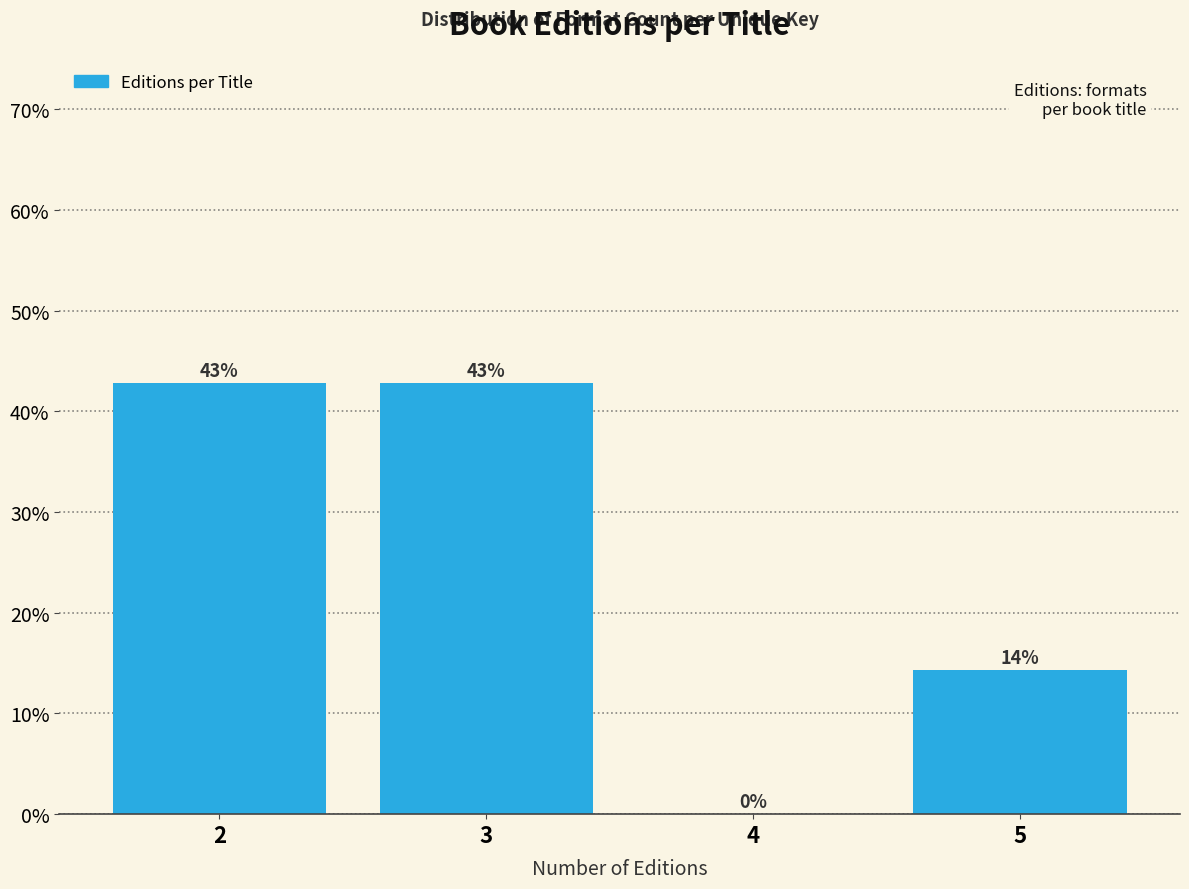

What is the sum of all values?

100.0